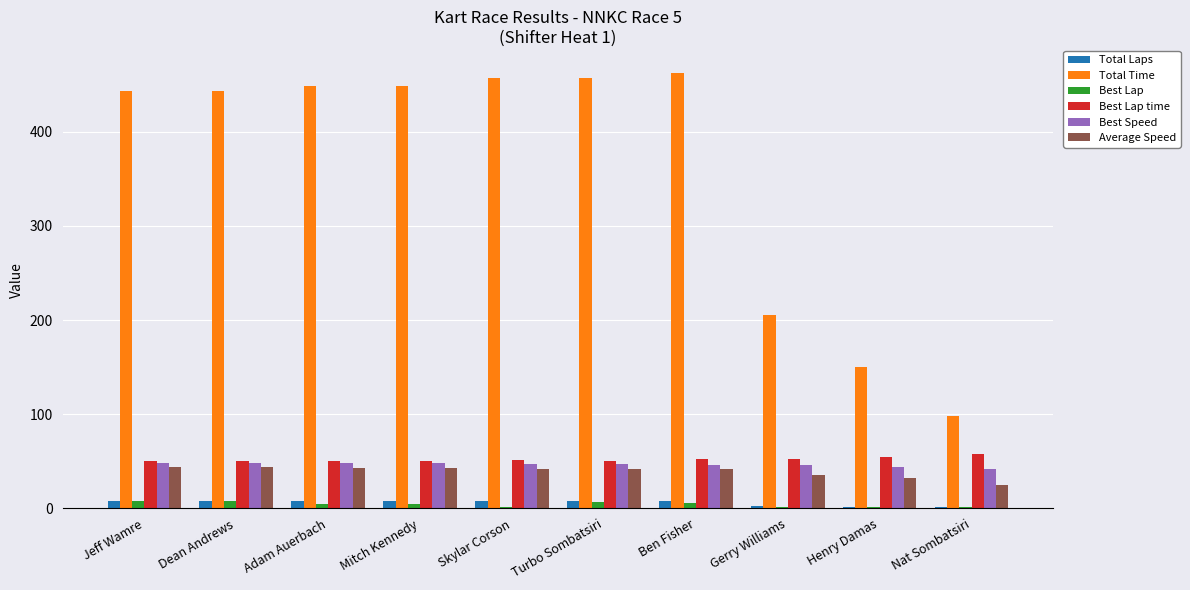

Which series changed the most between Turbo Sombatsiri and Gerry Williams?

Total Time